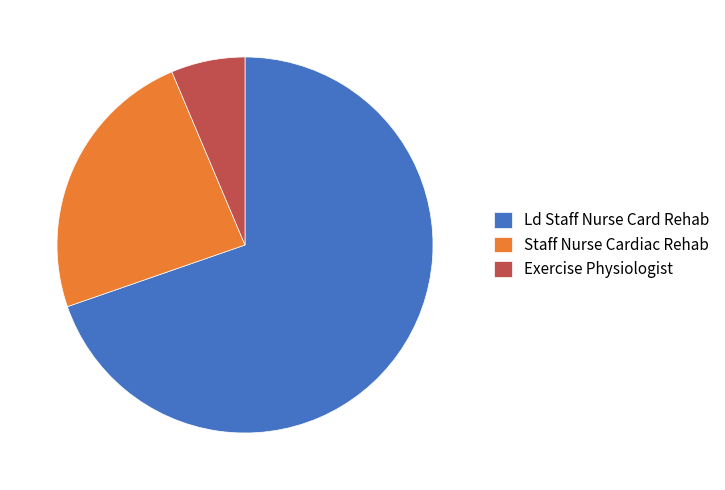

Do Staff Nurse Cardiac Rehab and Ld Staff Nurse Card Rehab together represent more than half of the pie?

Yes